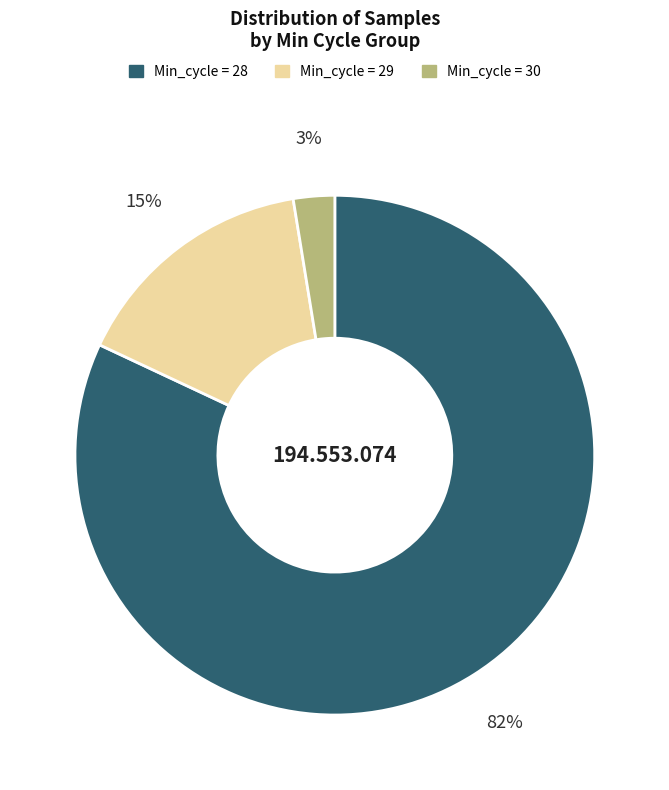

The Min_cycle = 30 slice represents 17% of the pie. True or false?

False